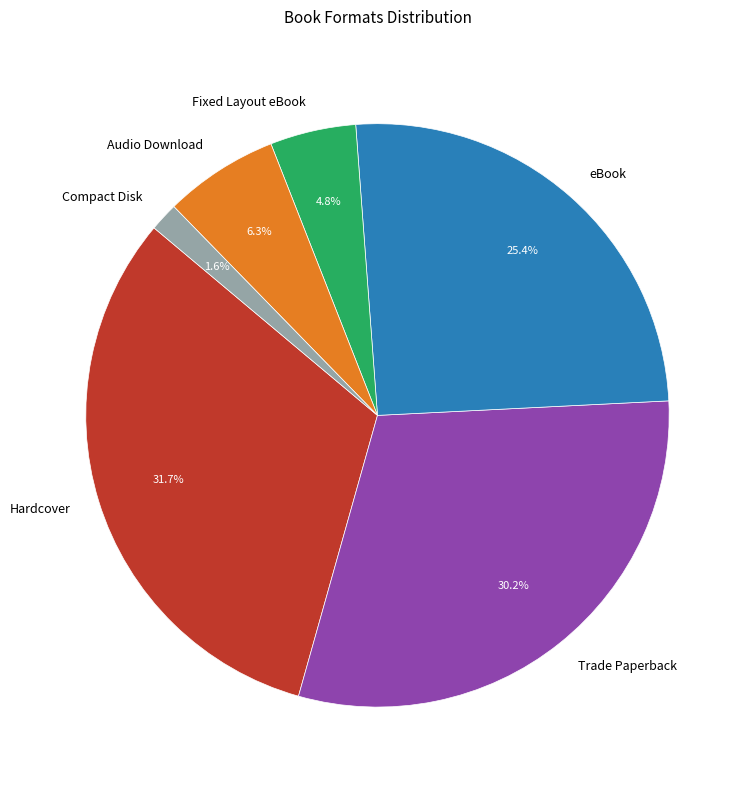

To the nearest percent, what is the average slice percentage?

17%